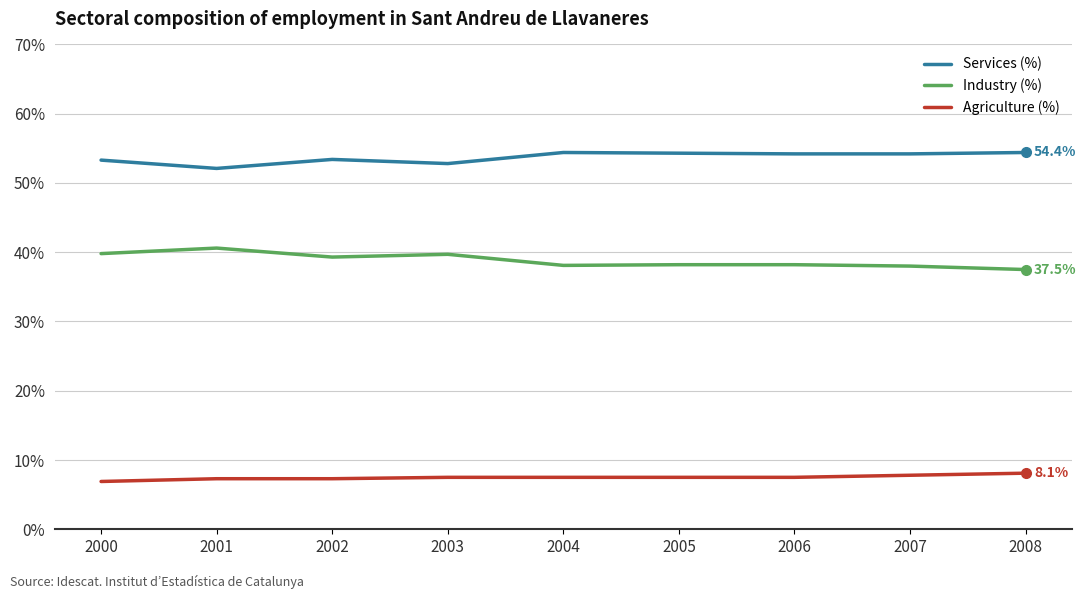

True or false: Agriculture (%) and Services (%) cross at least once.

False